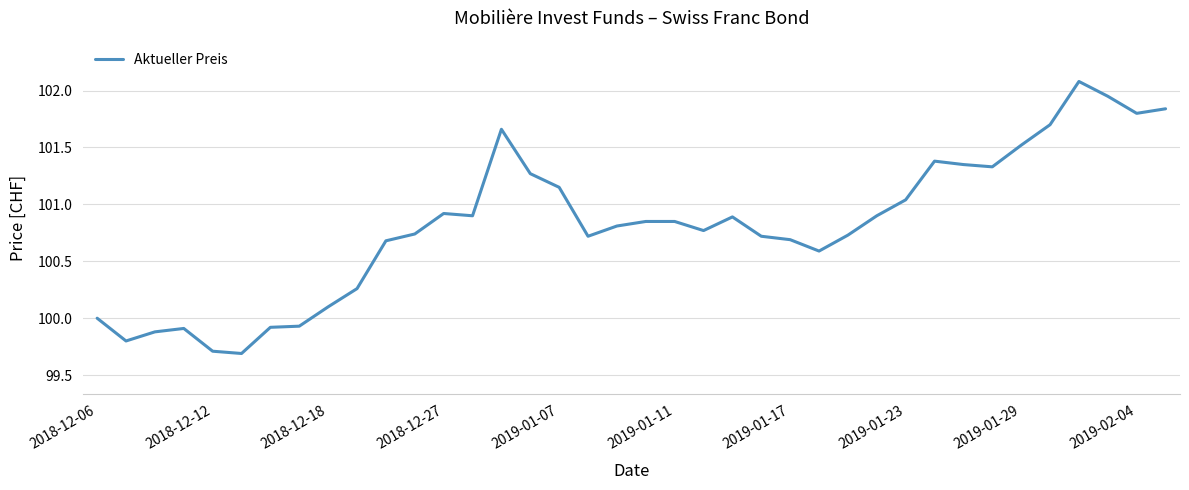

What is the smallest value displayed?

99.7